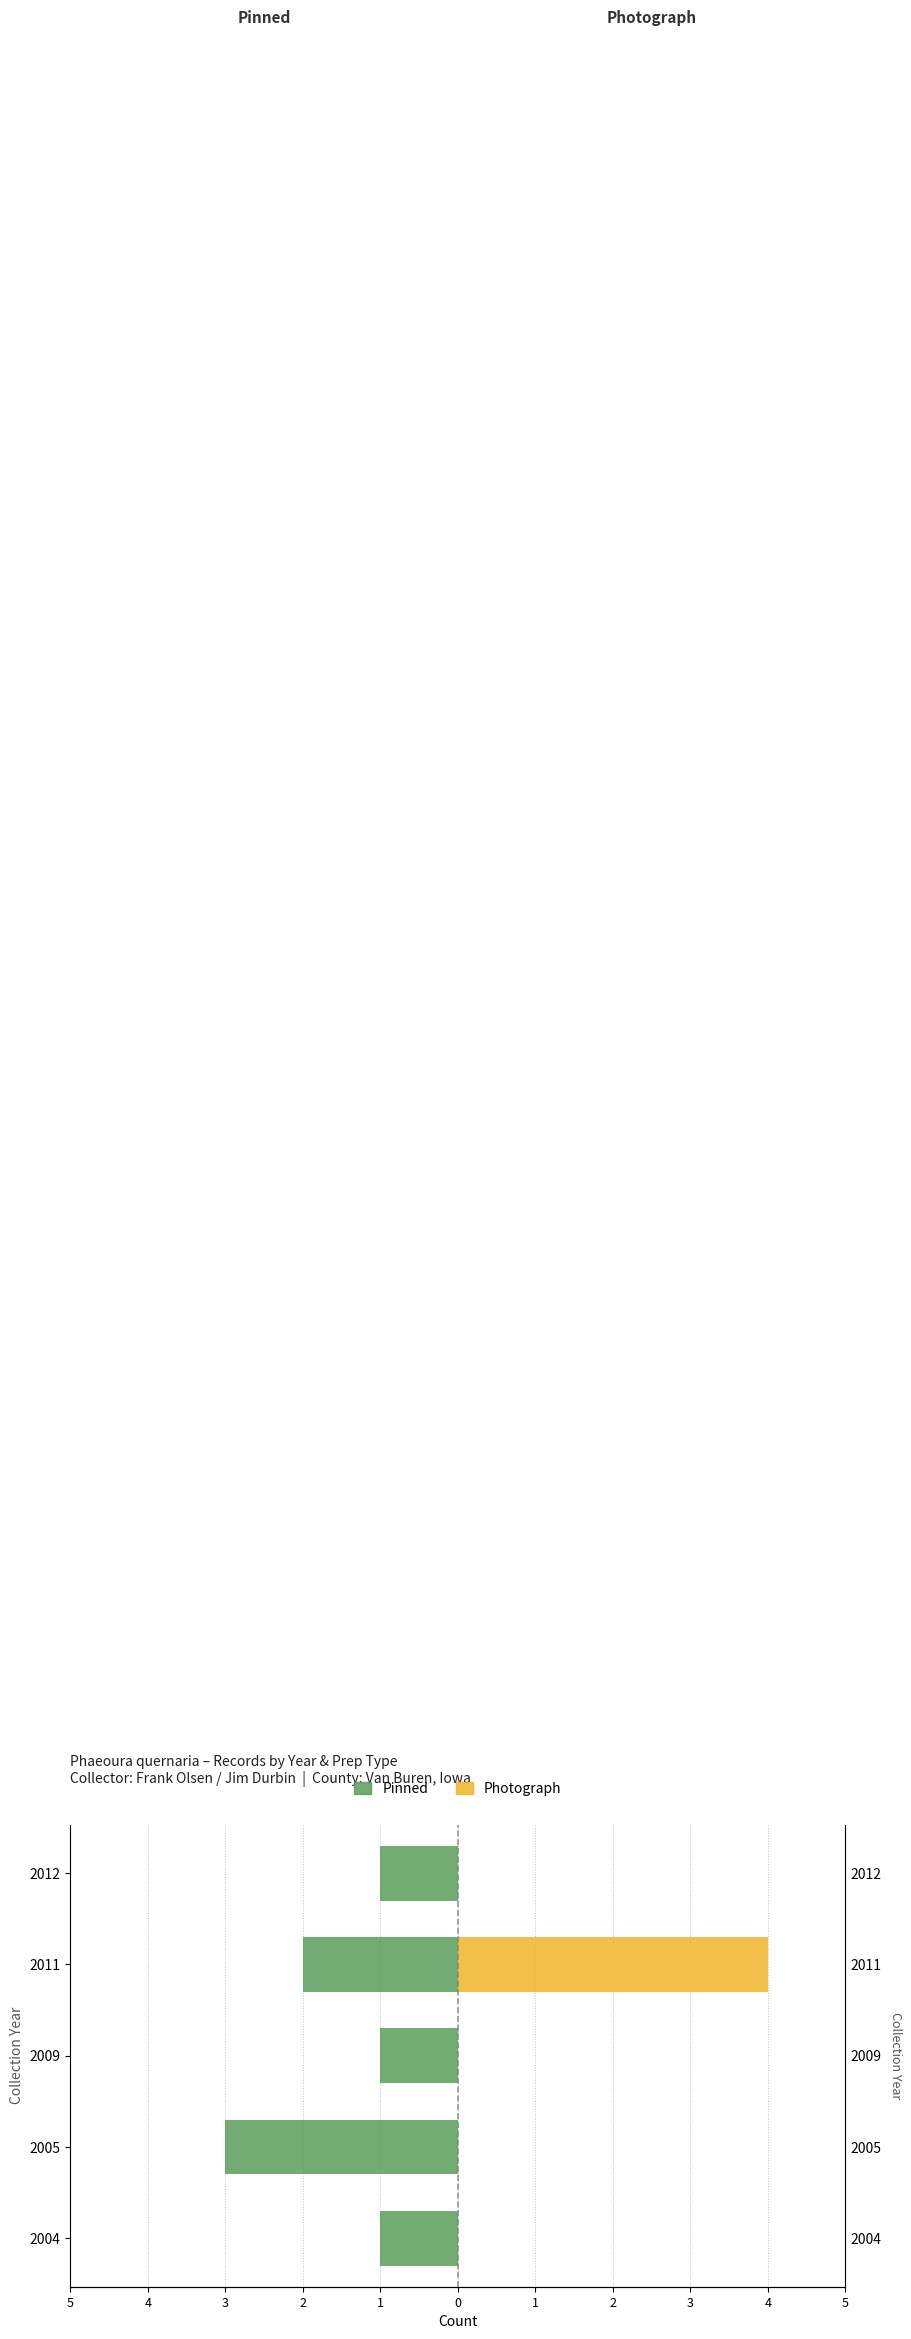

The Photograph series shows 0 at 3. True or false?

True